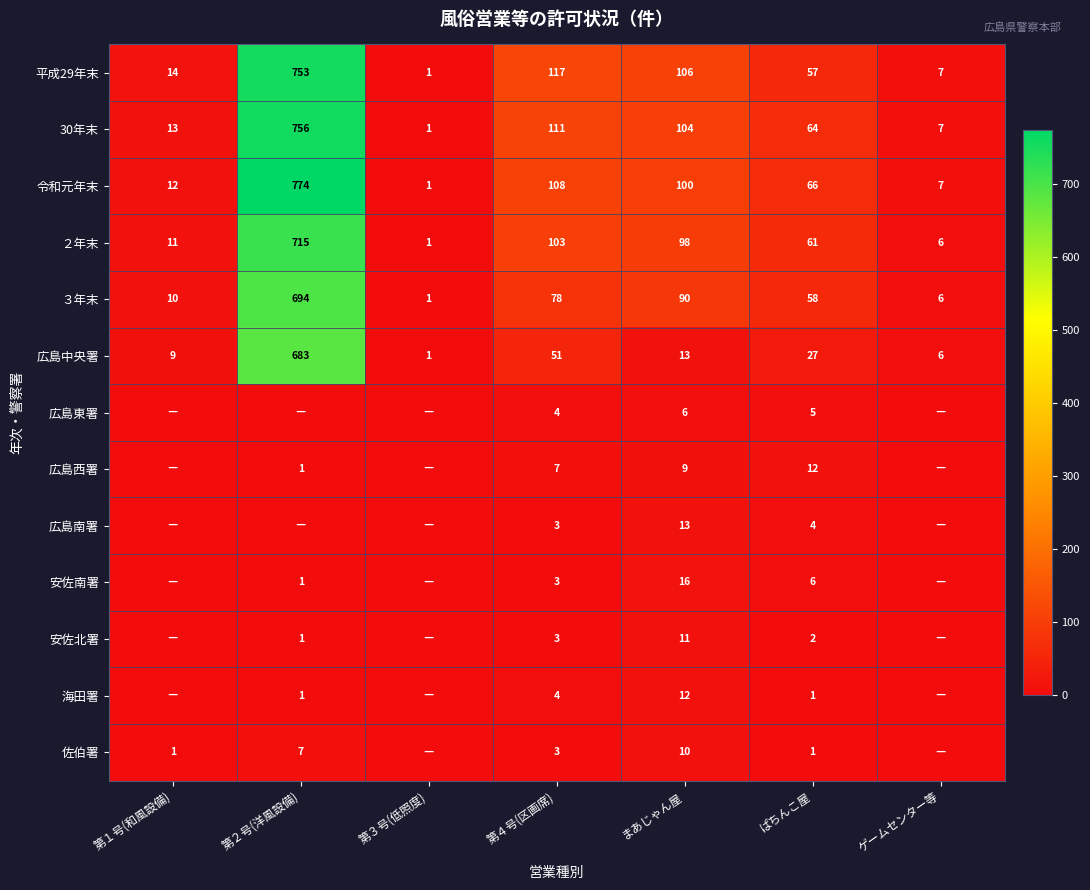

What is the difference between the maximum and minimum values in the ２年末 series?

714